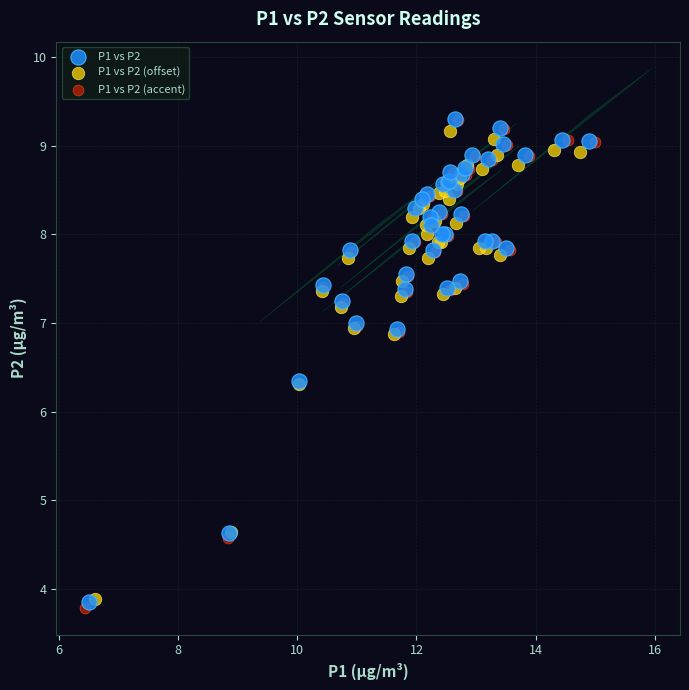

Which series has the largest Y range (max minus min)?

P1 vs P2 (accent)